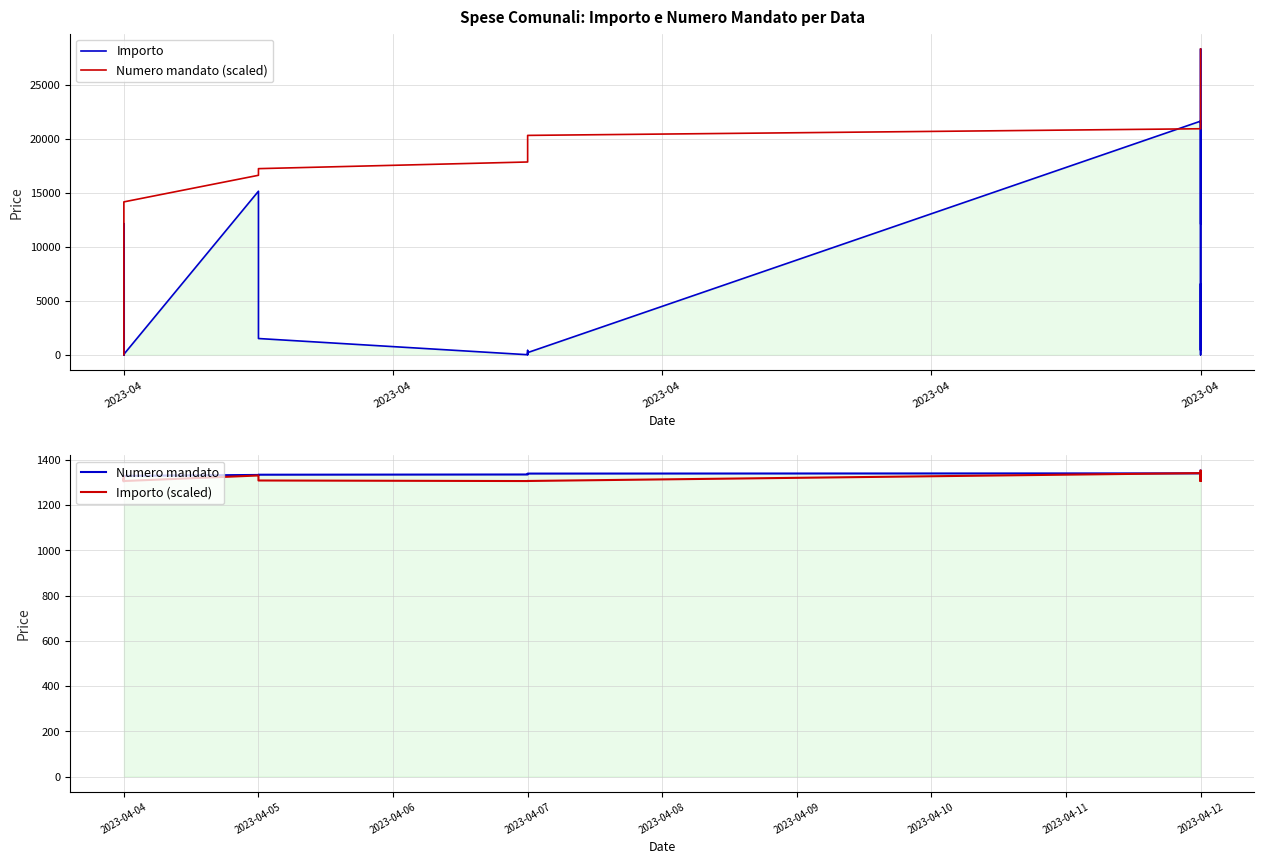

Rank the series at 36 from lowest to highest value.

Importo, Importo (scaled), Numero mandato, Numero mandato (scaled)